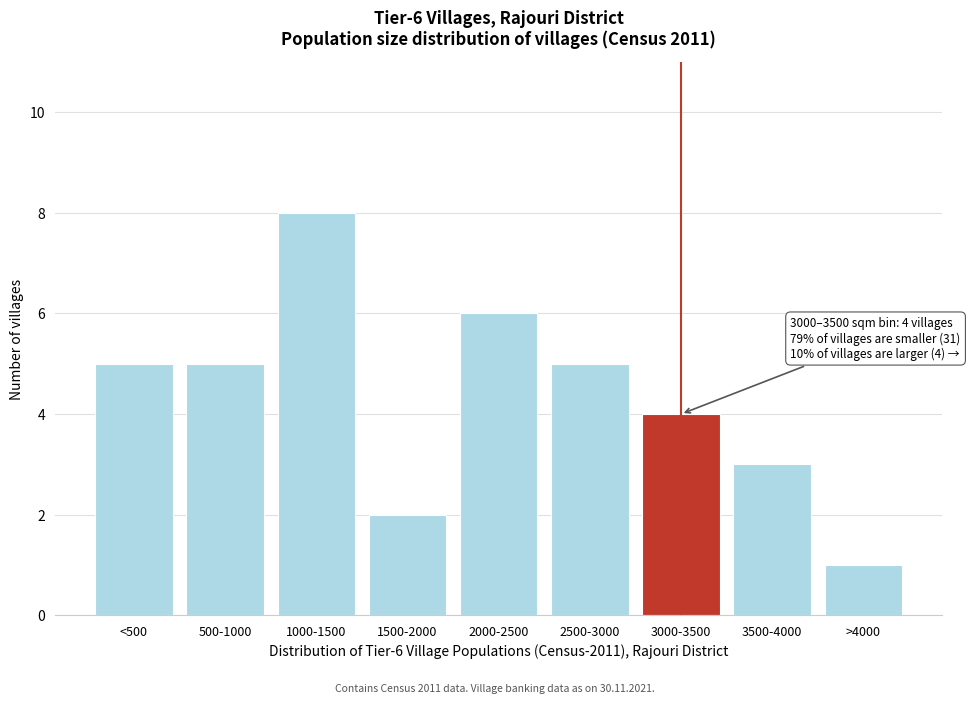

Reading left to right, what are all the values shown in this chart?

<500=5	500-1000=5	1000-1500=8	1500-2000=2	2000-2500=6	2500-3000=5	3000-3500=4	3500-4000=3	>4000=1